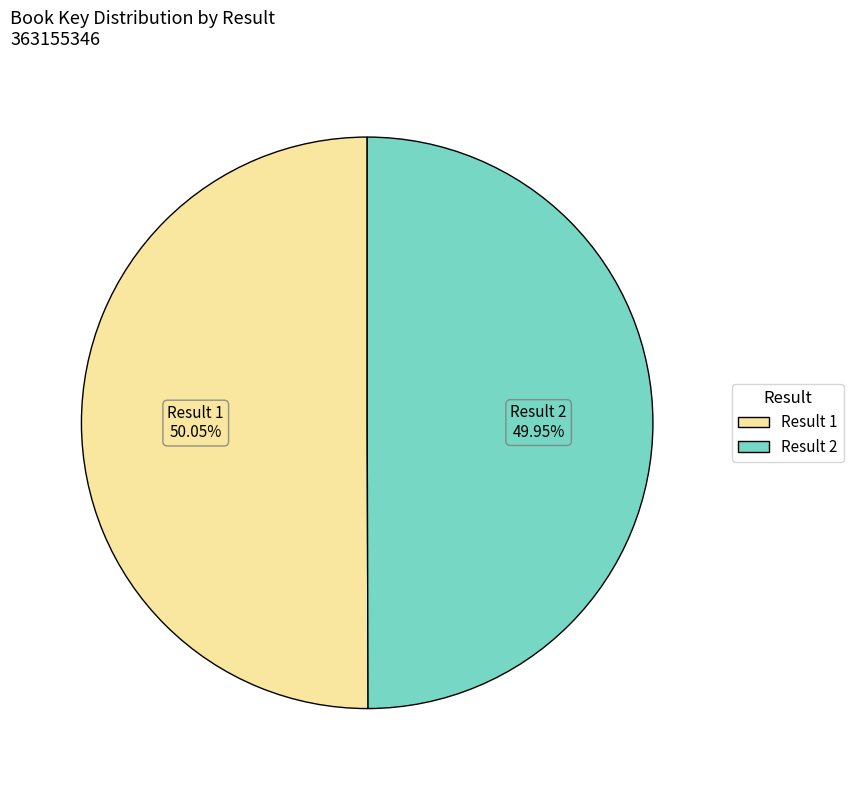

Is there any slice that represents more than half of the pie?

Yes